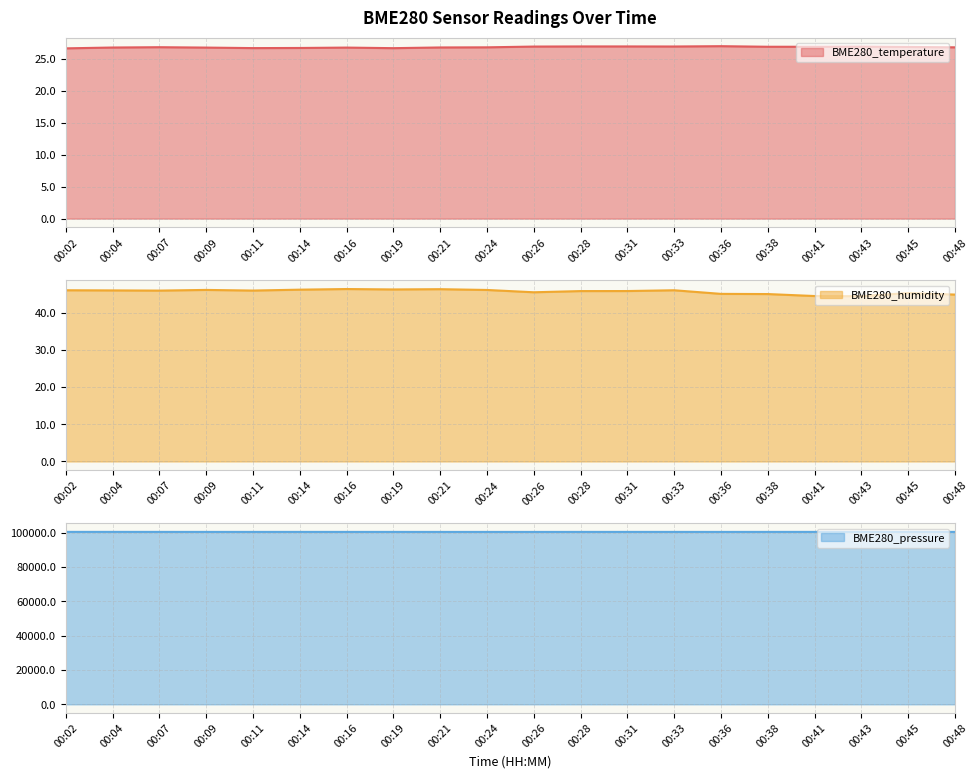

True or false: BME280_pressure and BME280_humidity cross at least once.

False